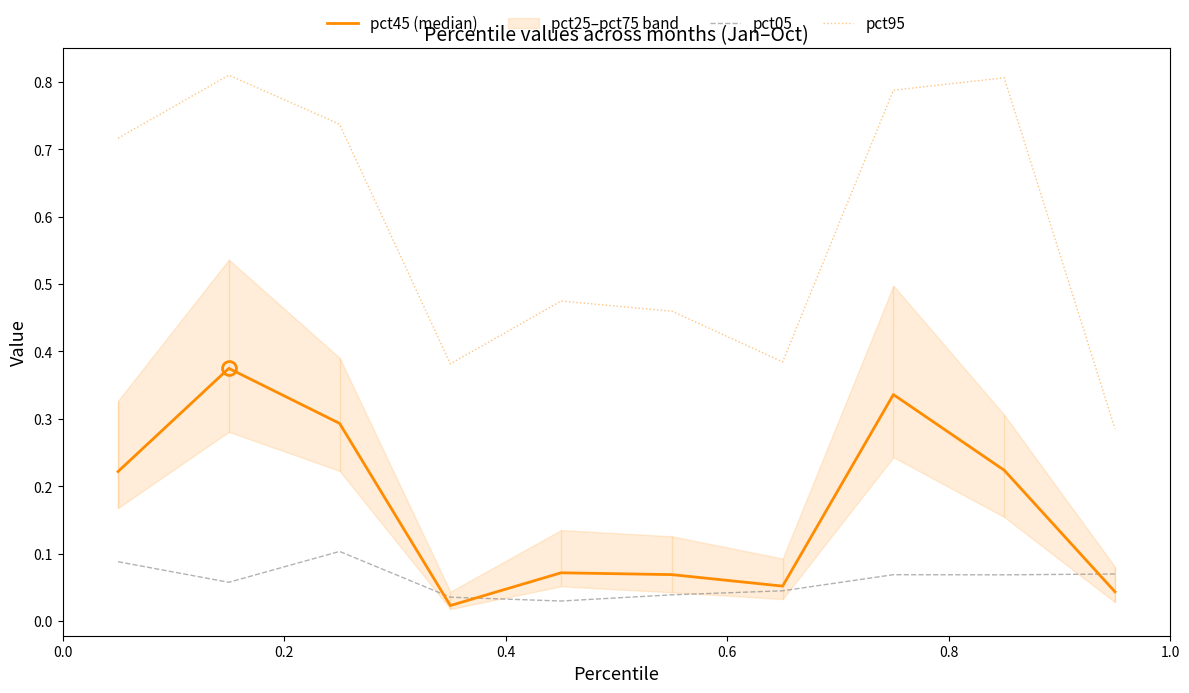

Is the value of pct95 at 0.4 greater than the value of pct05 at 0.6?

Yes